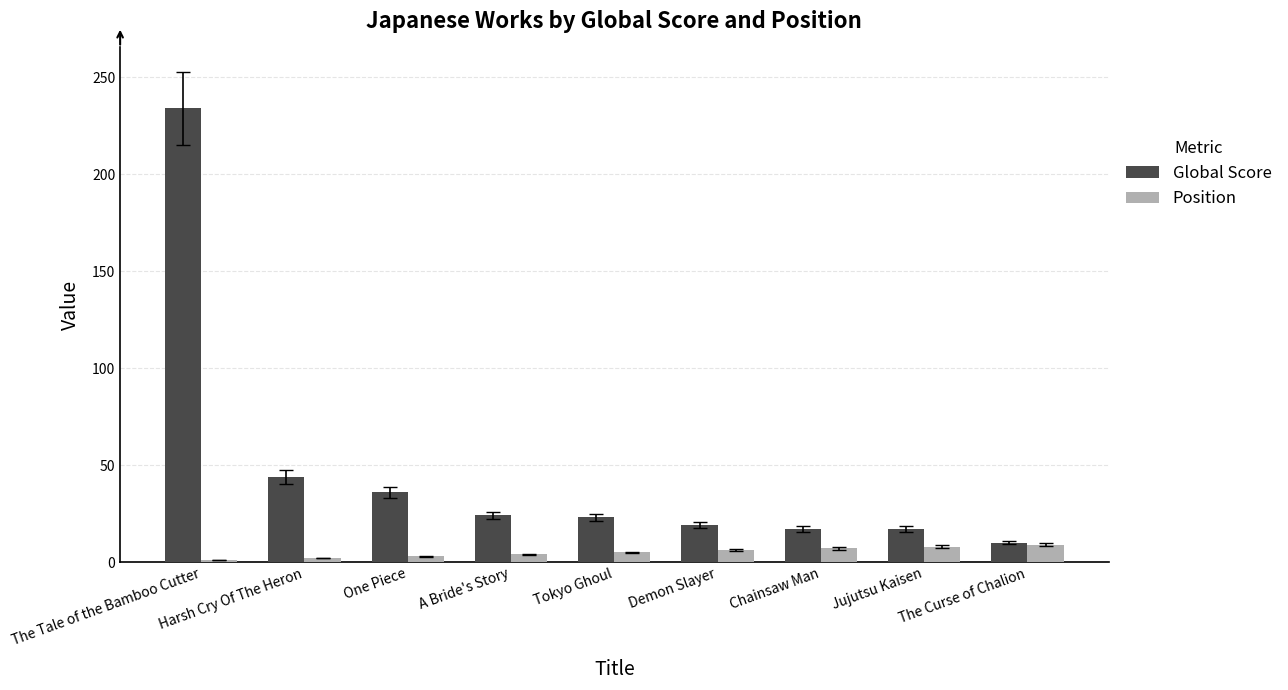

Rank the series at A Bride's Story from highest to lowest value.

Global Score, Position